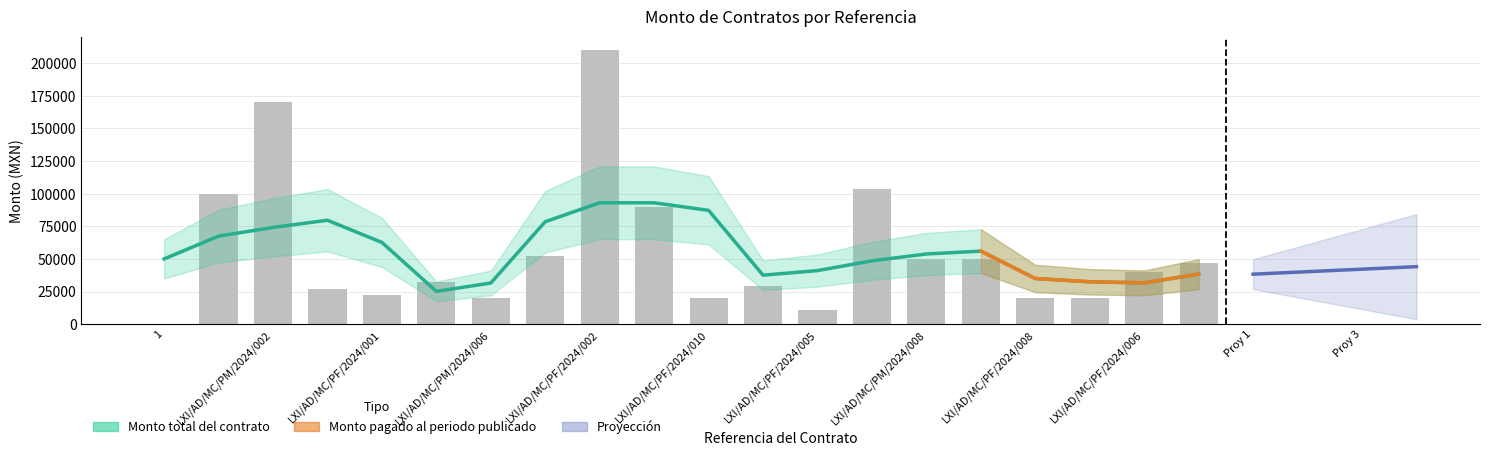

Are the bars horizontal?

No